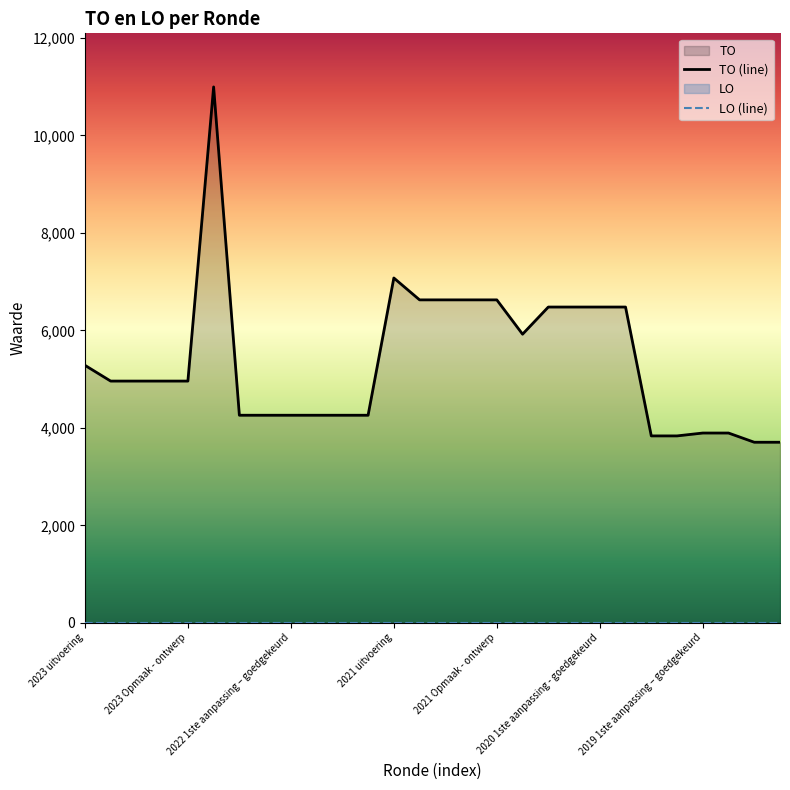

Rank the series at 2021 uitvoering from highest to lowest value.

TO (line), LO (line)